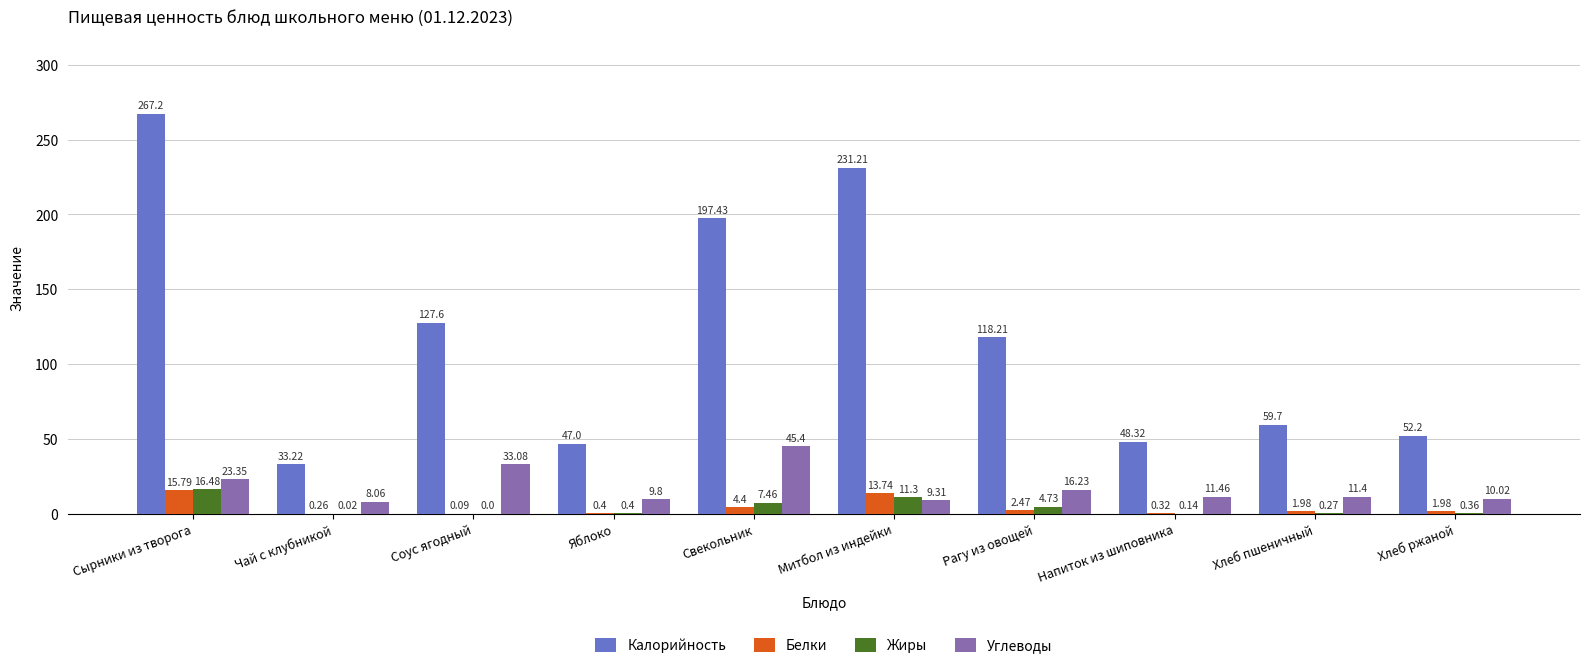

What value does the Белки series have at Митбол из индейки?

13.7